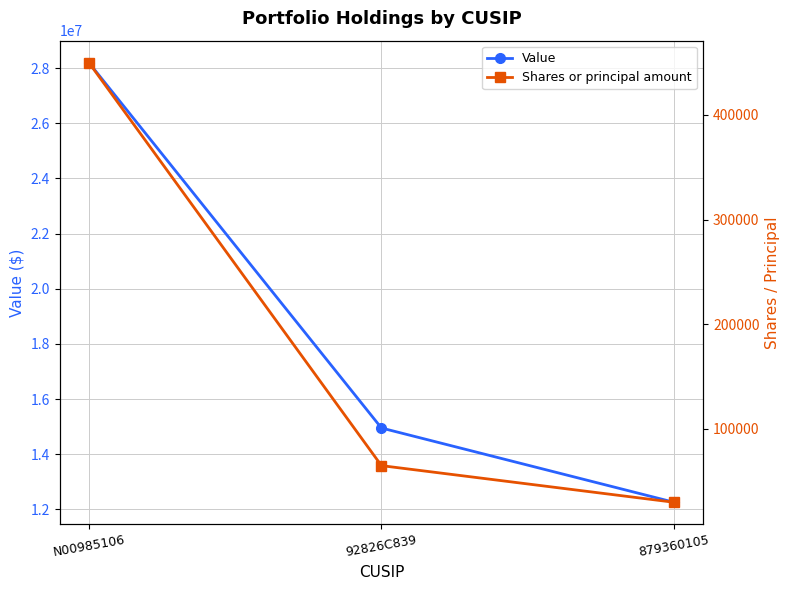

What is the label of the 2nd point from the left?

92826C839